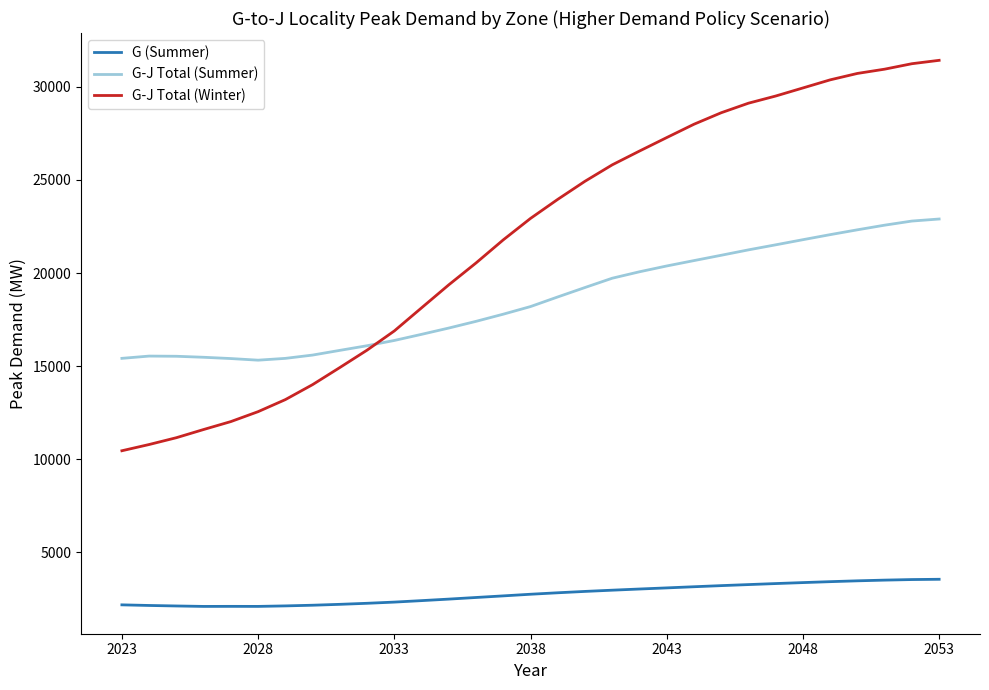

List the series in order of their peak value, lowest first.

G (Summer), G-J Total (Summer), G-J Total (Winter)